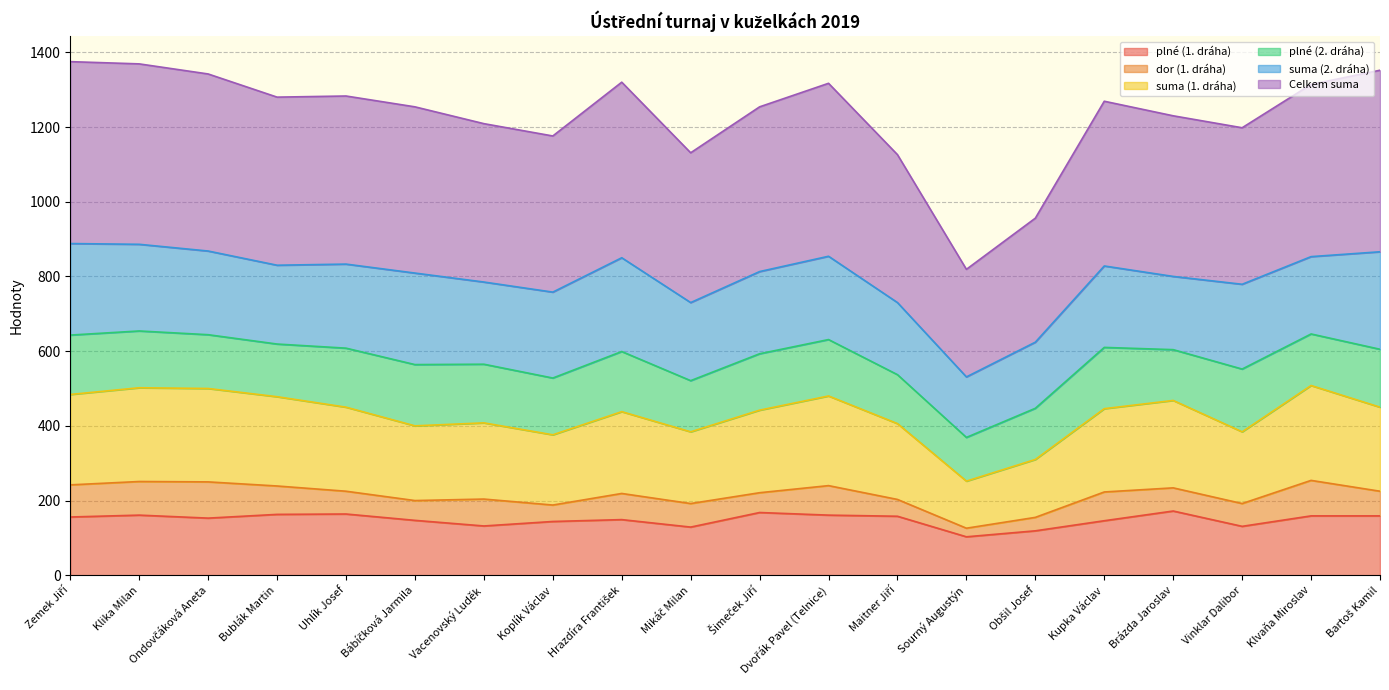

What is the total value across all series at Koplík Václav?

1176